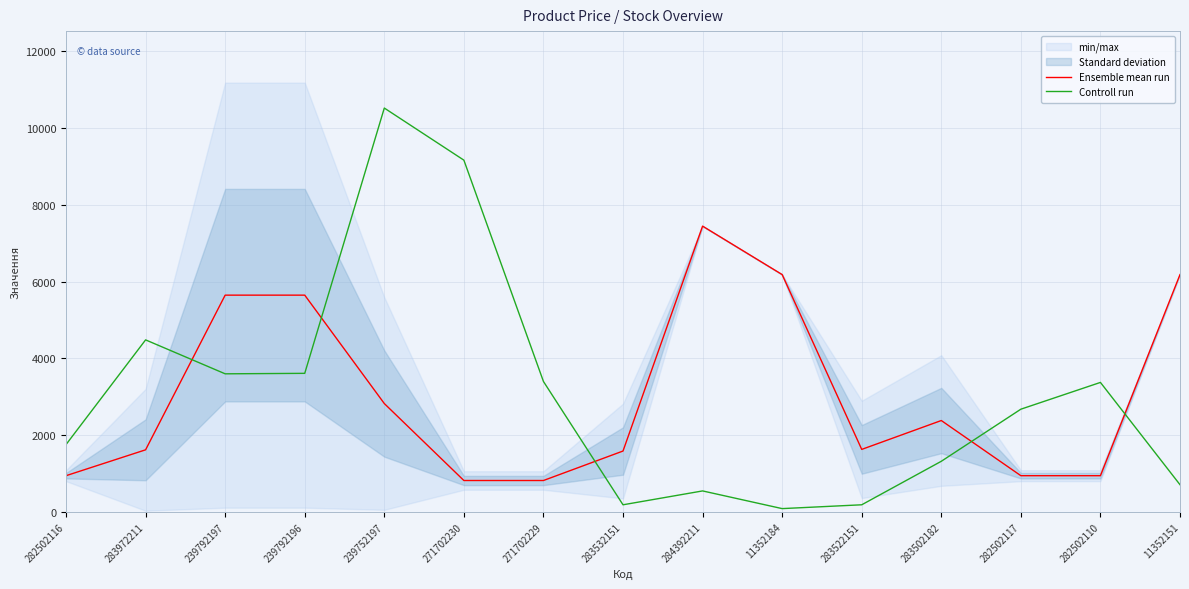

At which label is Controll run closest to 5303?

283972211